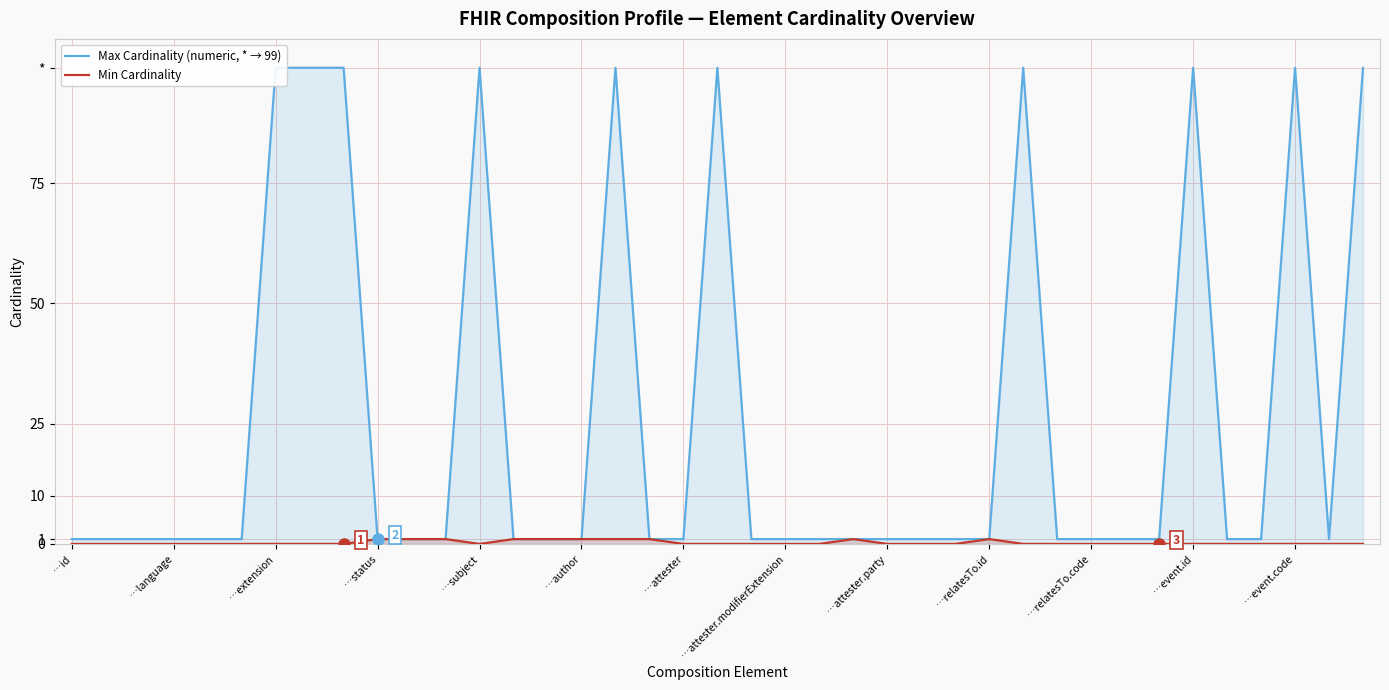

What are all the series names shown in the legend?

Max Cardinality (numeric, * → 99), Min Cardinality